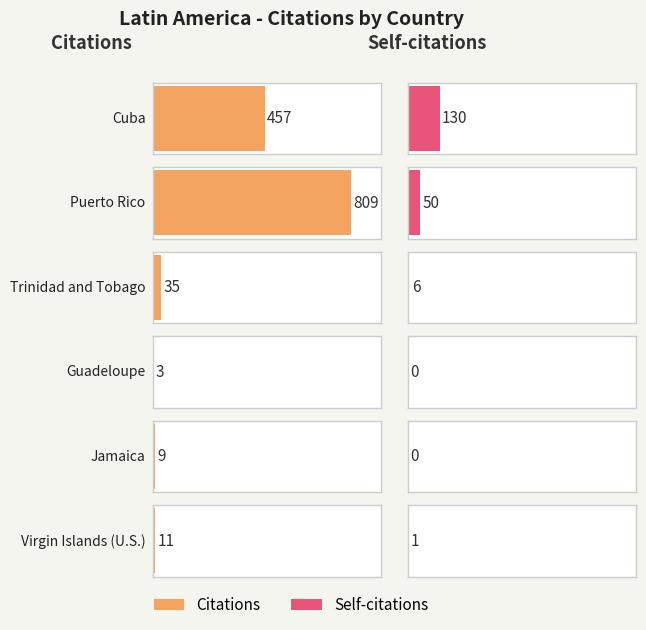

Reading left to right, list all the values displayed in this chart.

Citations: Cuba=457	Puerto Rico=809	Trinidad and Tobago=35	Guadeloupe=3	Jamaica=9	Virgin Islands (U.S.)=11
Self-citations: Cuba=130	Puerto Rico=50	Trinidad and Tobago=6	Guadeloupe=0	Jamaica=0	Virgin Islands (U.S.)=1